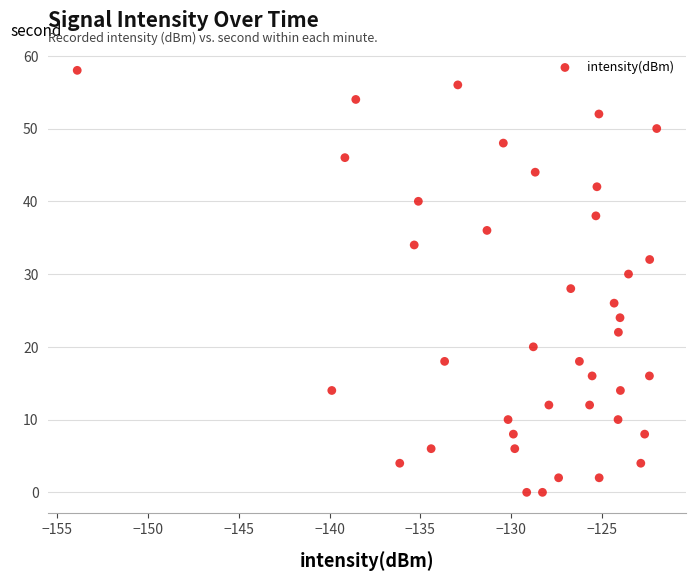

What is the range of Y values (max minus min)?

58